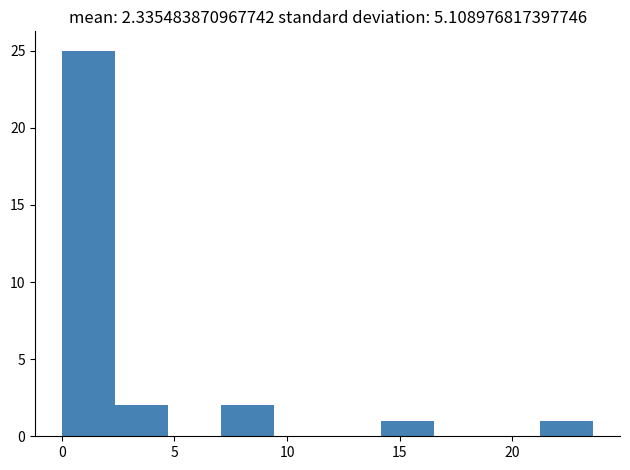

Reading left to right, transcribe this chart: for each bar, give the range it covers on the x-axis and its height. Neither the bar edges nor the heights are printed on the chart, so give them approximately, as read against the axes.

0.0 to 2.5: 25
2.5 to 4.5: 2
4.5 to 7.0: 0
7.0 to 9.5: 2
9.5 to 12.0: 0
12.0 to 14.0: 0
14.0 to 16.5: 1
16.5 to 19.0: 0
19.0 to 21.0: 0
21.0 to 23.5: 1